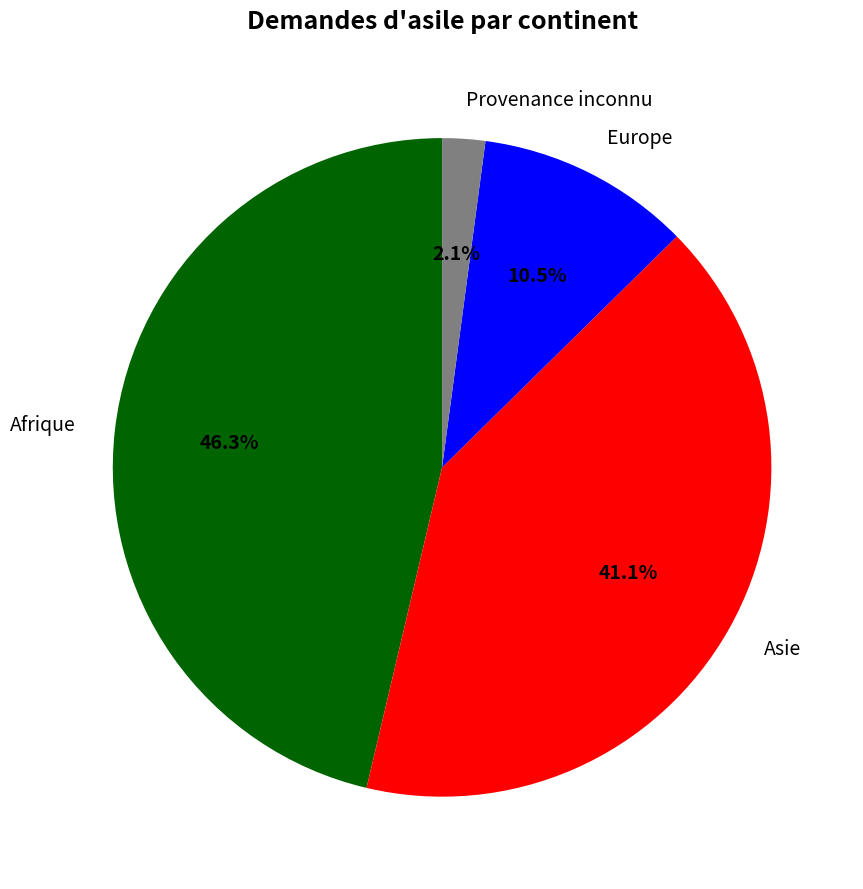

To the nearest percent, what is the average slice percentage?

25%